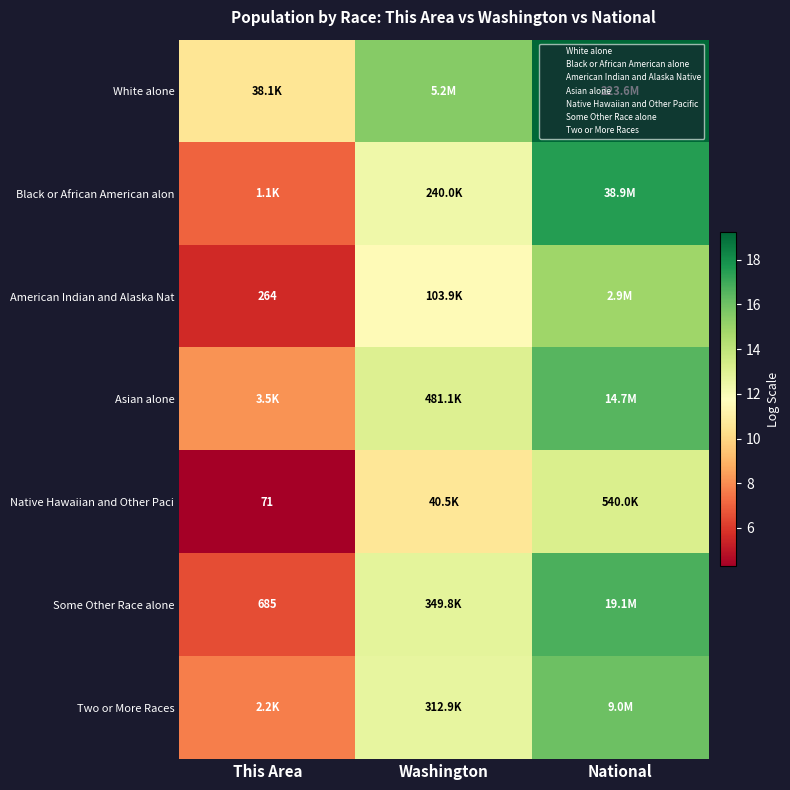

What is the minimum value for American Indian and Alaska Nat?

5.6